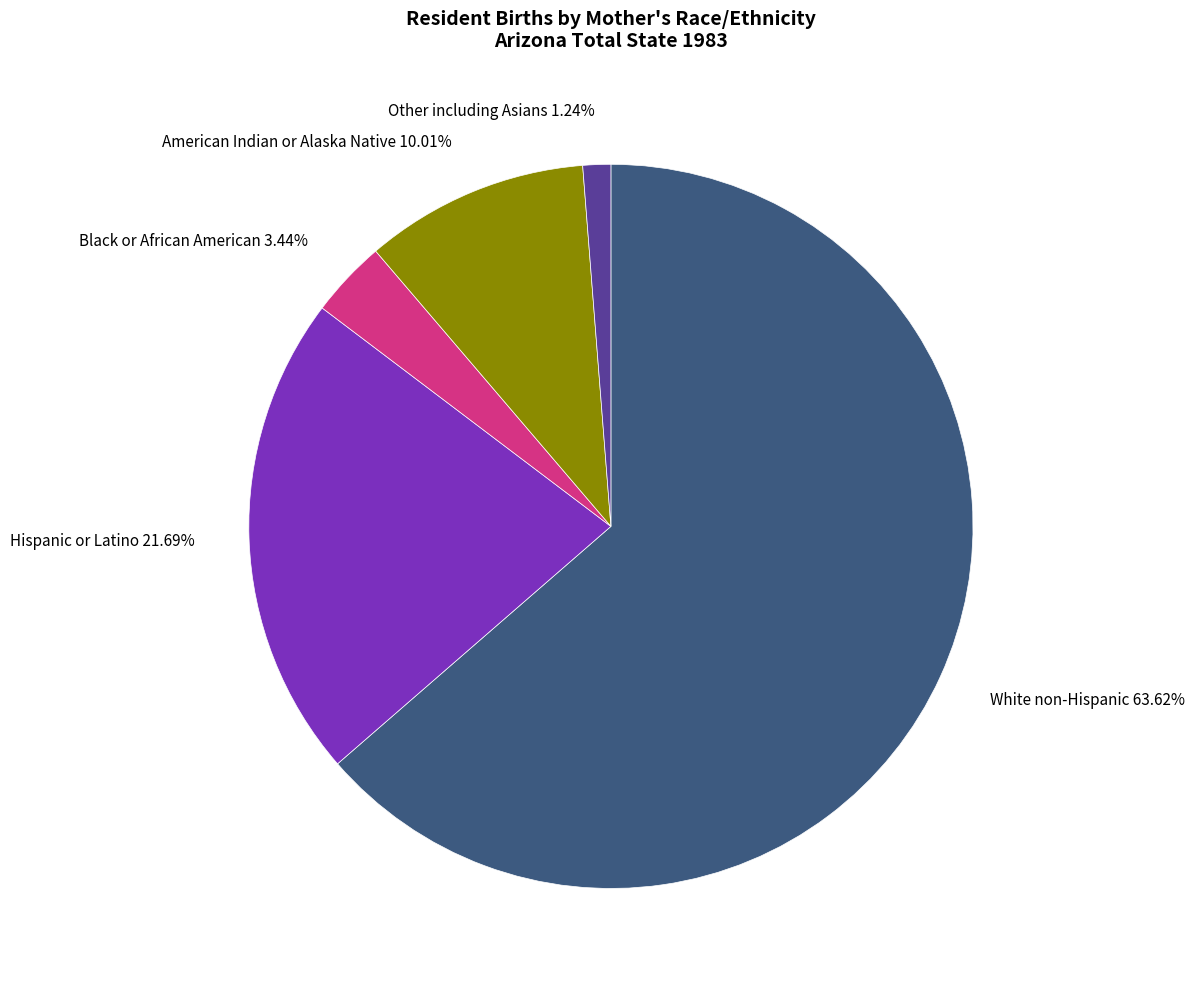

What percentage is the White non-Hispanic slice, to the nearest percent?

64%